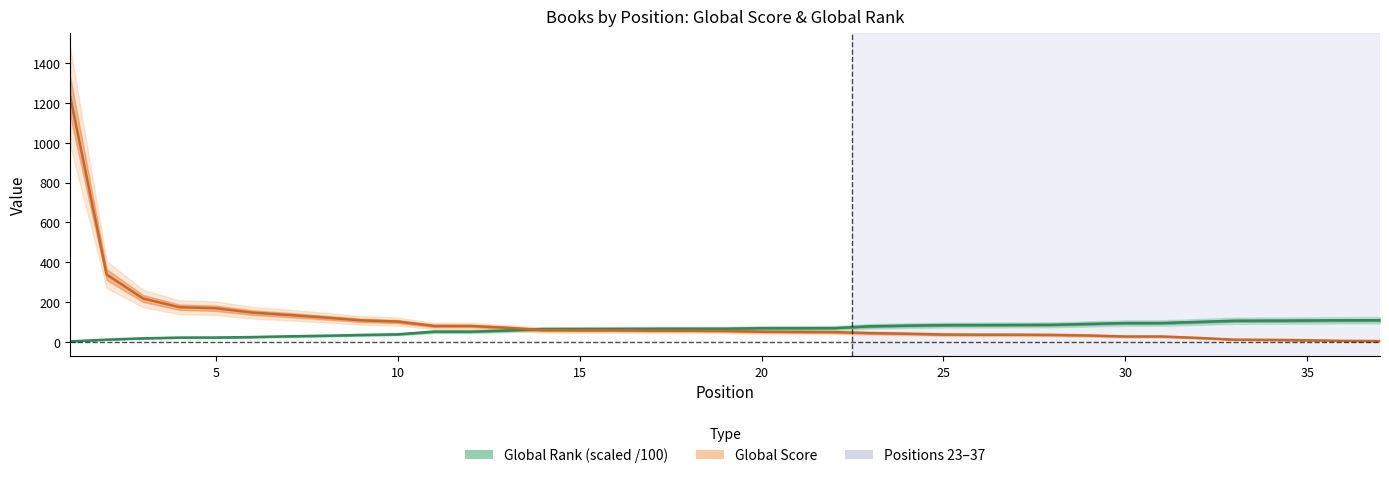

What is the highest value of the Global Score series?

1230.0